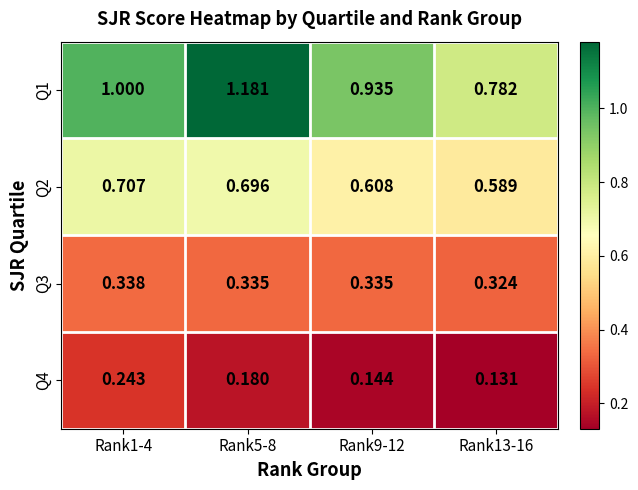

Is the value of Q2 at Rank1-4 greater than the value of Q1 at Rank5-8?

No